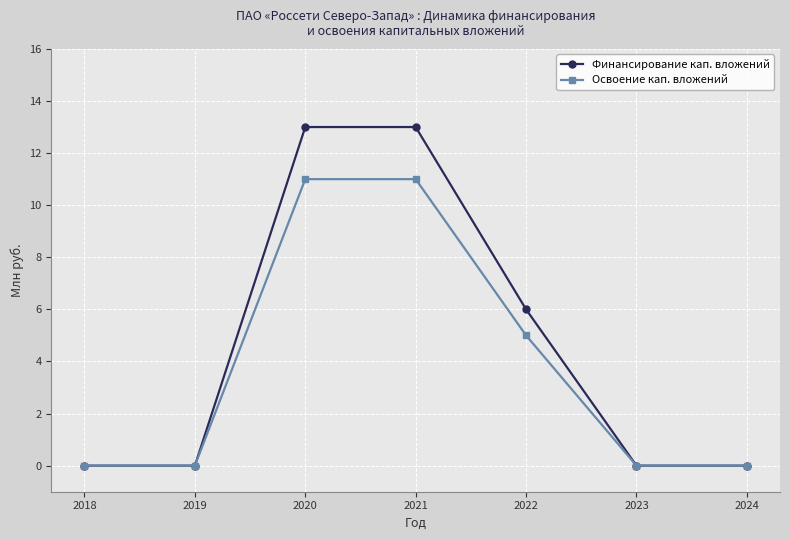

Reading left to right, list all the values displayed in this chart.

Финансирование кап. вложений: 2018=0	2019=0	2020=13	2021=13	2022=6	2023=0	2024=0
Освоение кап. вложений: 2018=0	2019=0	2020=11	2021=11	2022=5	2023=0	2024=0